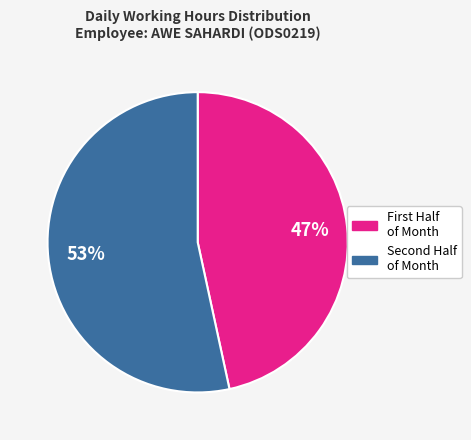

Is there a majority slice in this chart?

Yes